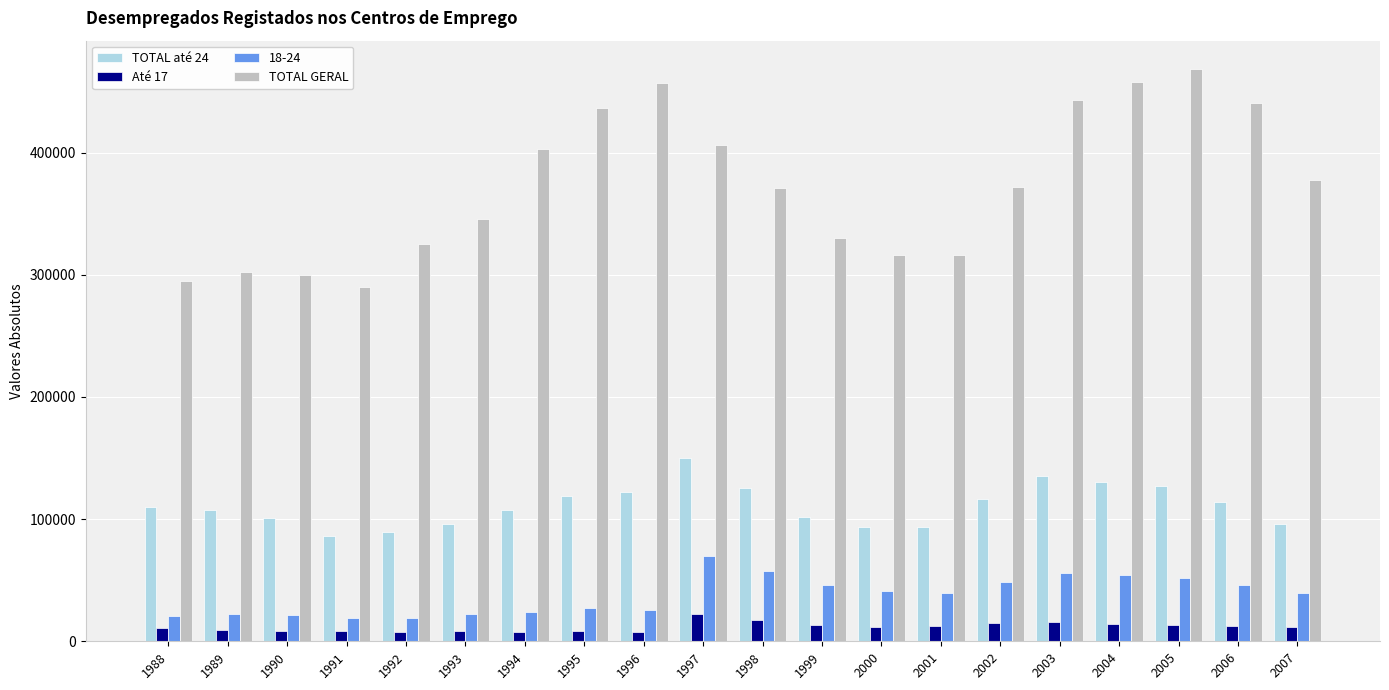

Rank the series by their maximum value, from lowest to highest.

Até 17, 18-24, TOTAL até 24, TOTAL GERAL